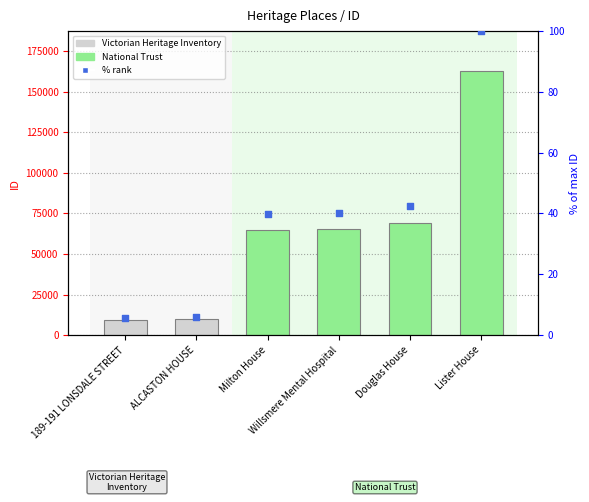

At how many categories does at least one series exceed 51101?

4